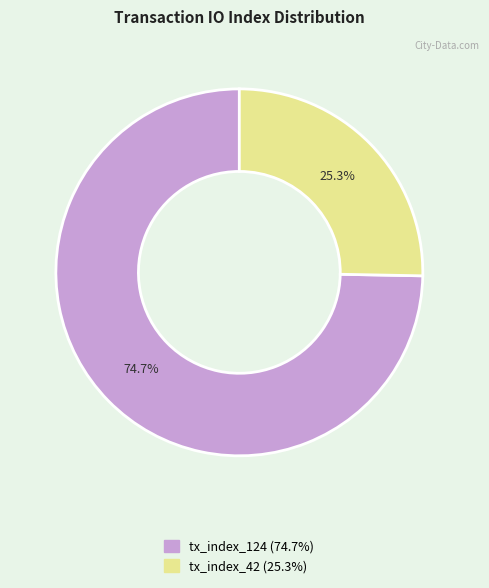

How many segments does this pie chart have?

2